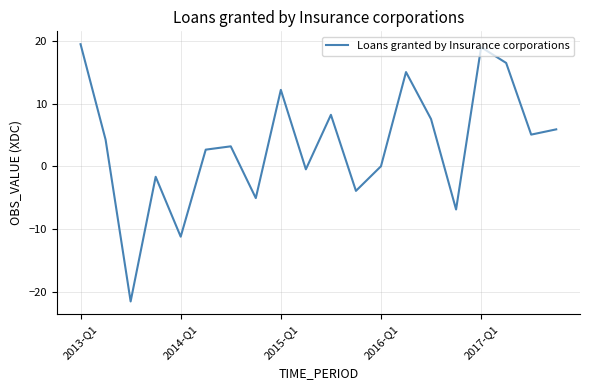

What is the greatest value displayed?

19.5